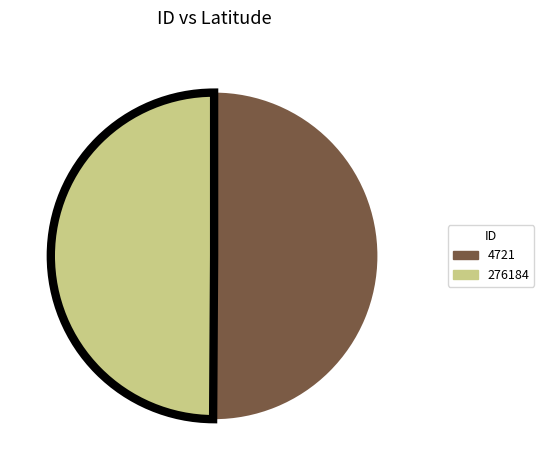

What is the ratio of the value at 276184 to the value at 4721?

1.0